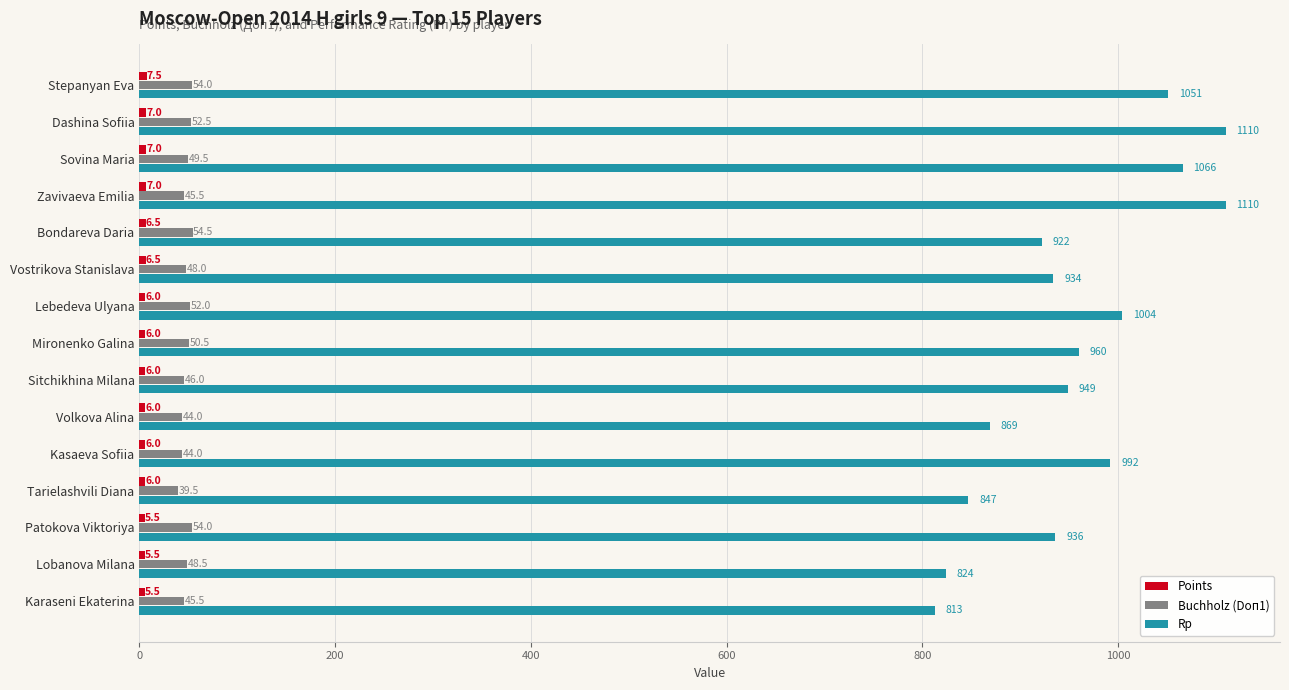

How many categories are shown in the chart?

15